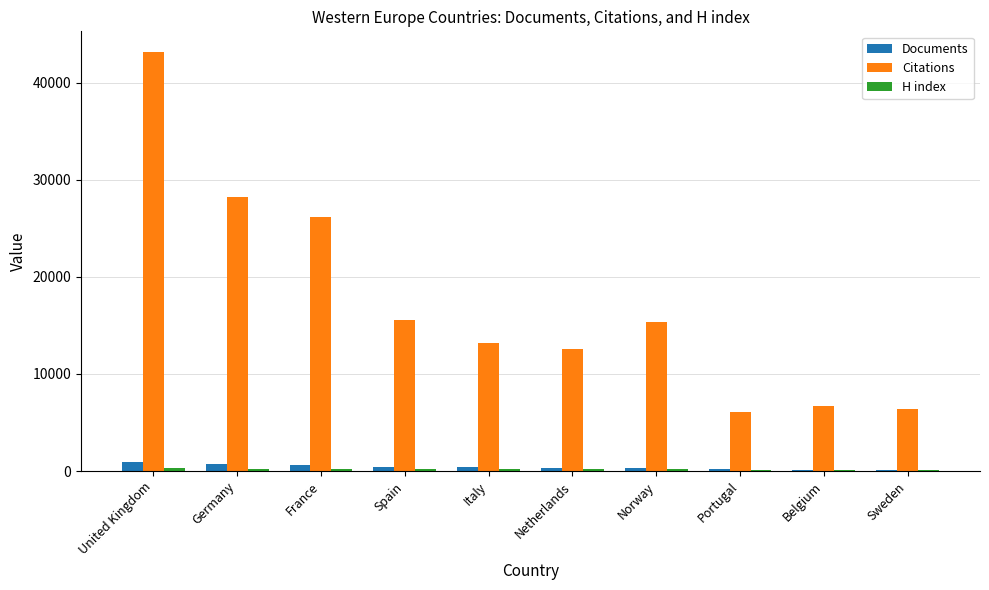

True or false: Citations has a value of 12530 at Netherlands.

True